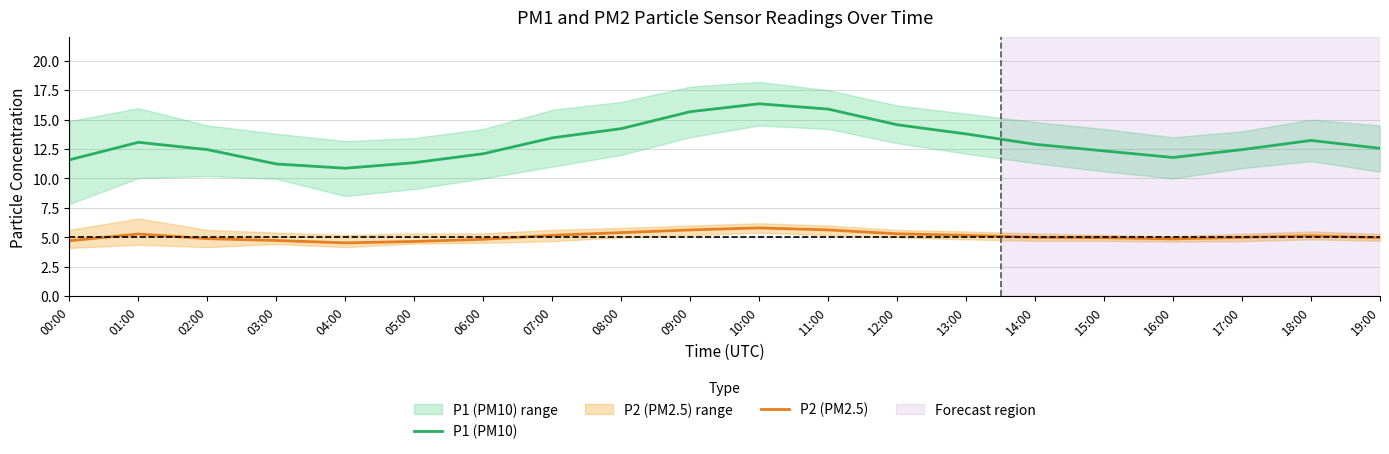

The value of P1 (PM10) at 12:00 is 9.9. True or false?

False